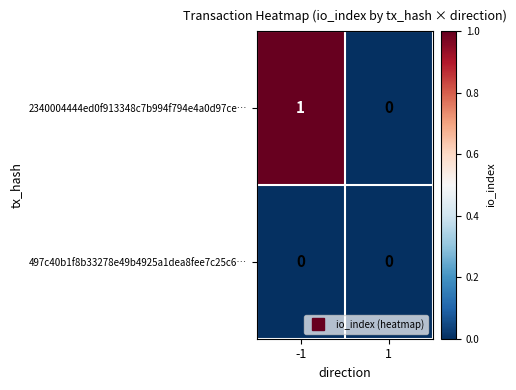

Which series has the largest total across all categories?

2340004444ed0f913348c7b994f794e4a0d97ce…